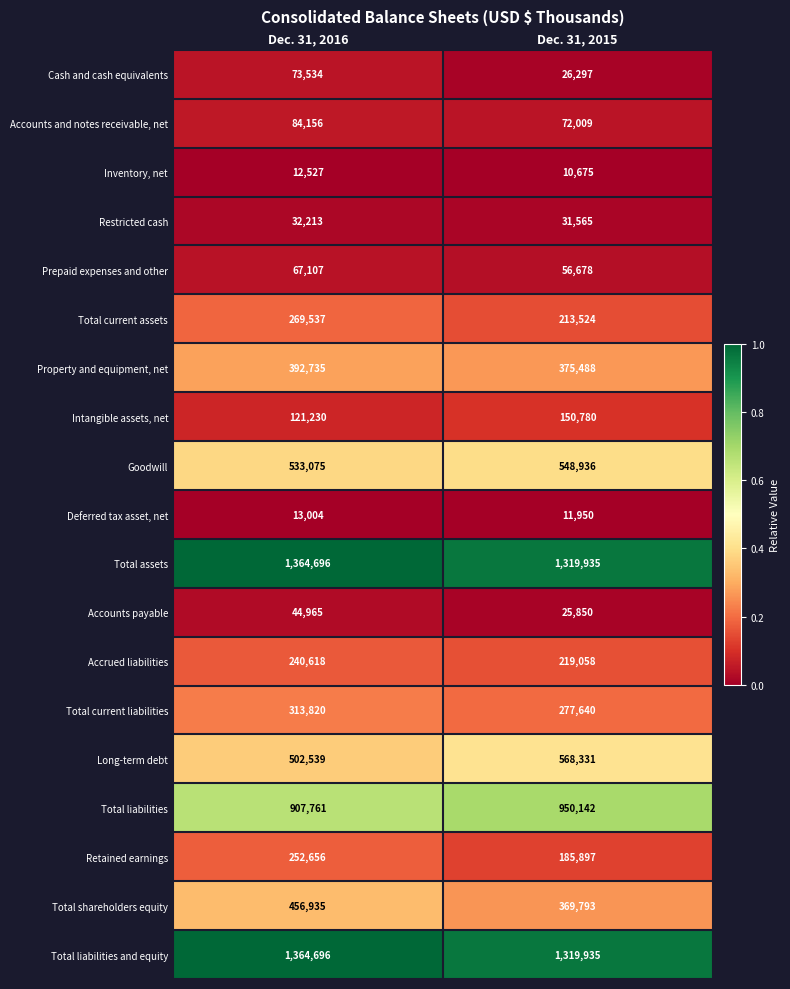

Between Dec. 31, 2016 and Dec. 31, 2015, which series saw the biggest shift?

Total shareholders equity